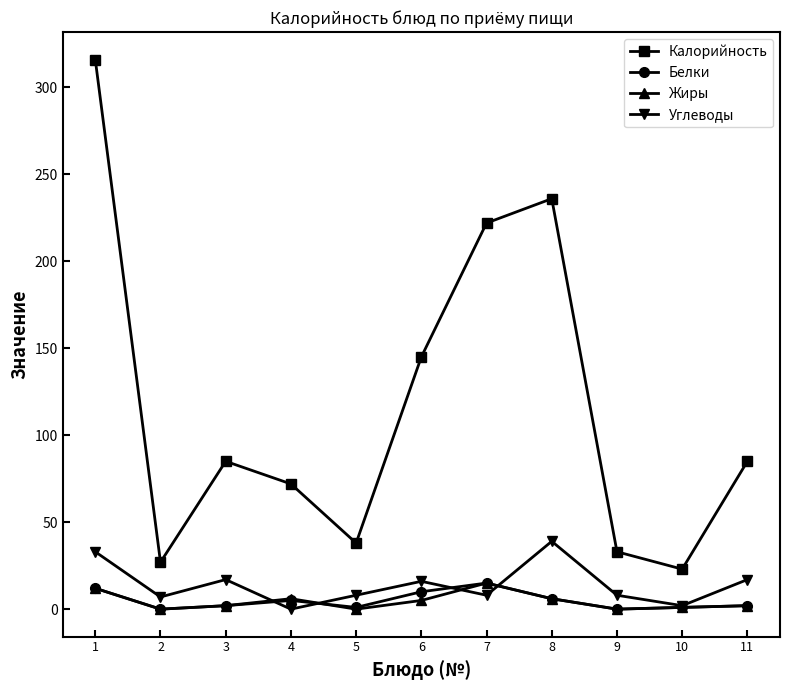

Is it true that Жиры equals 5 at 6?

True